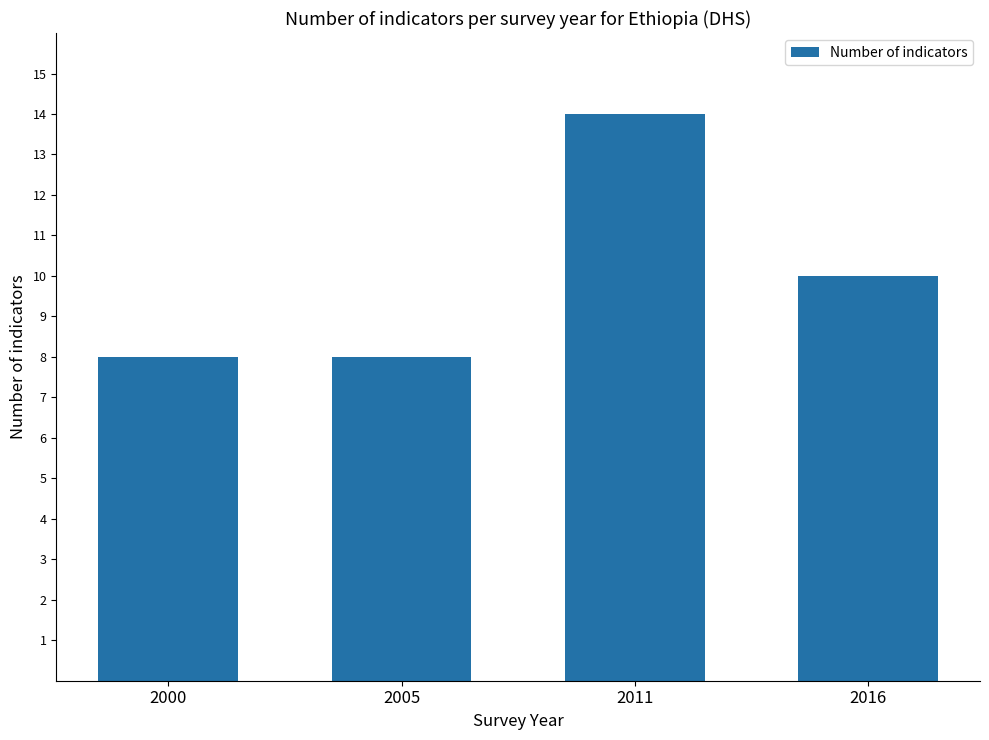

What is the value of the 1st bar from the left?

8